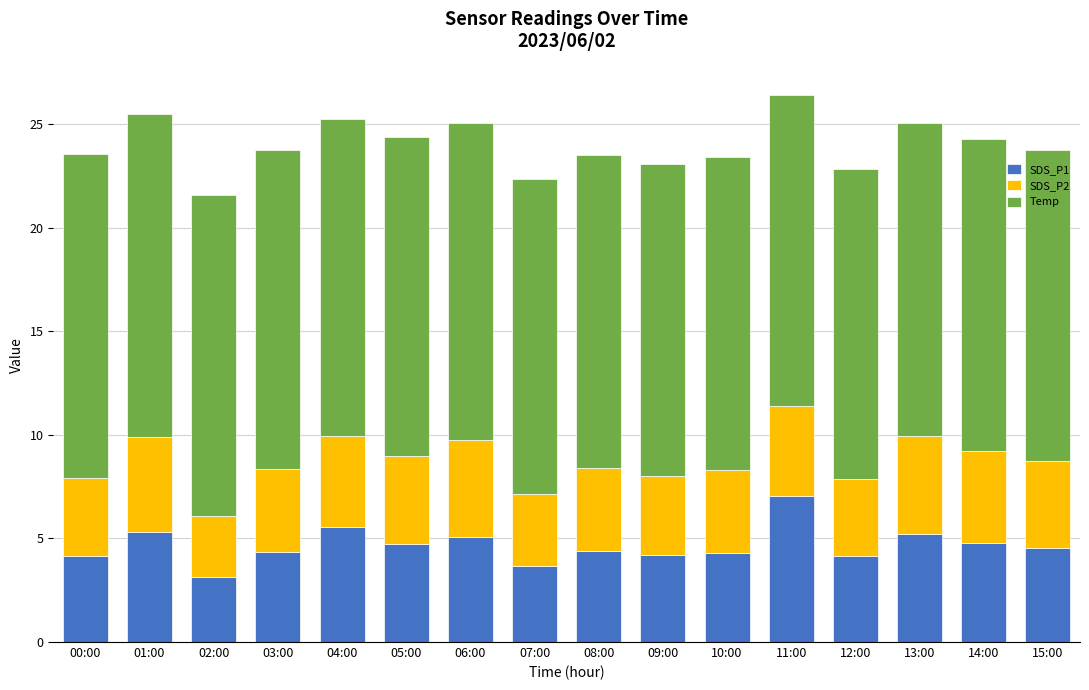

The value of SDS_P1 at 07:00 is 1.4. True or false?

False